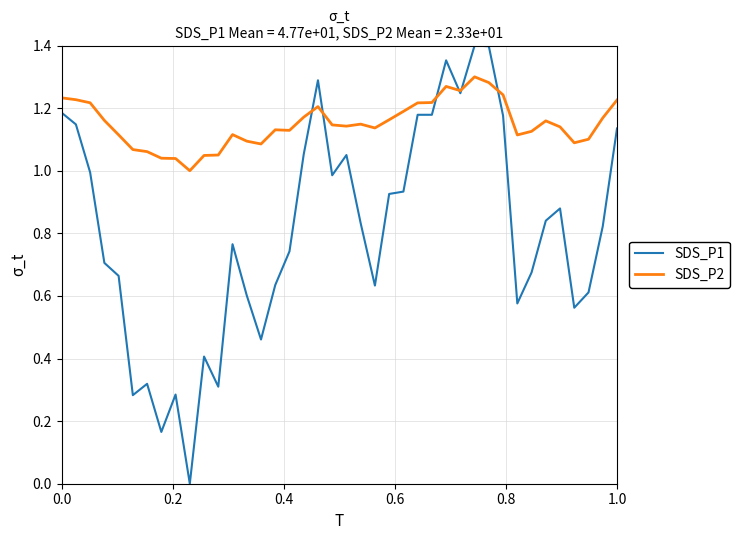

Rank the series by their average value, from lowest to highest.

SDS_P1, SDS_P2